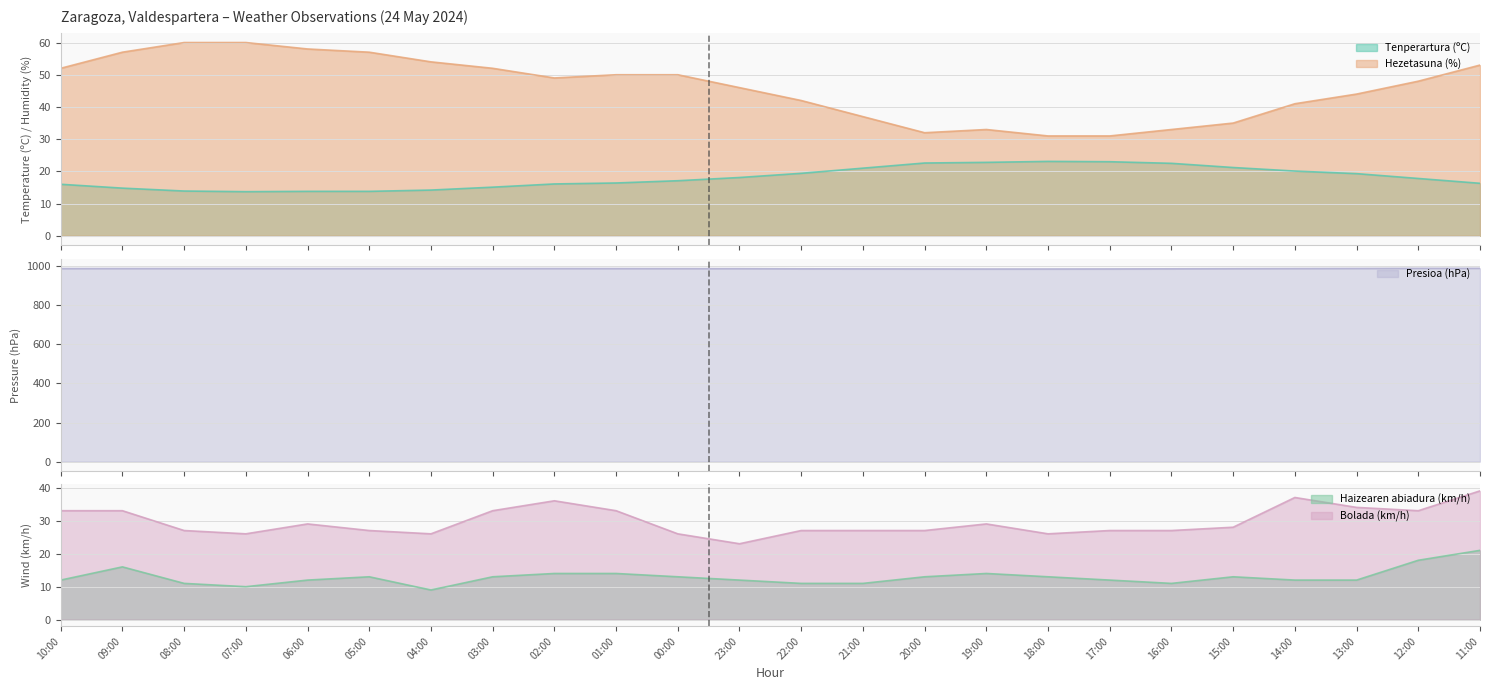

True or false: Bolada (km/h) and Presioa (hPa) intersect in this chart.

False